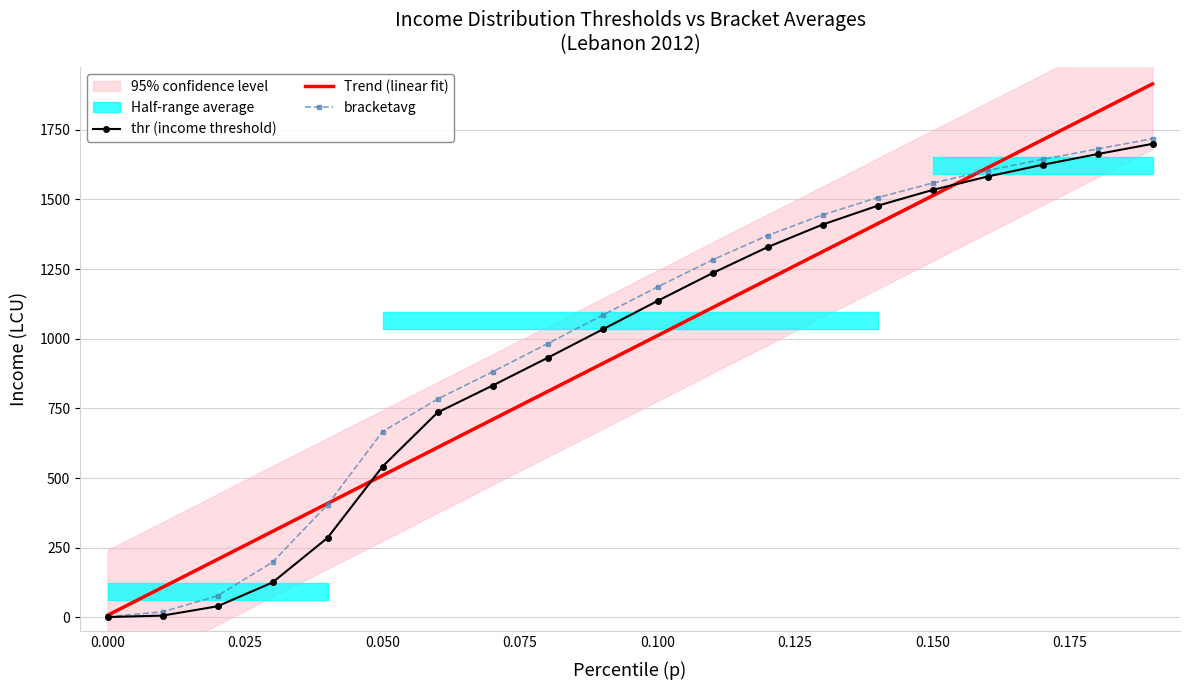

The value of thr (income threshold) at 0.150 is 2588.7. True or false?

False